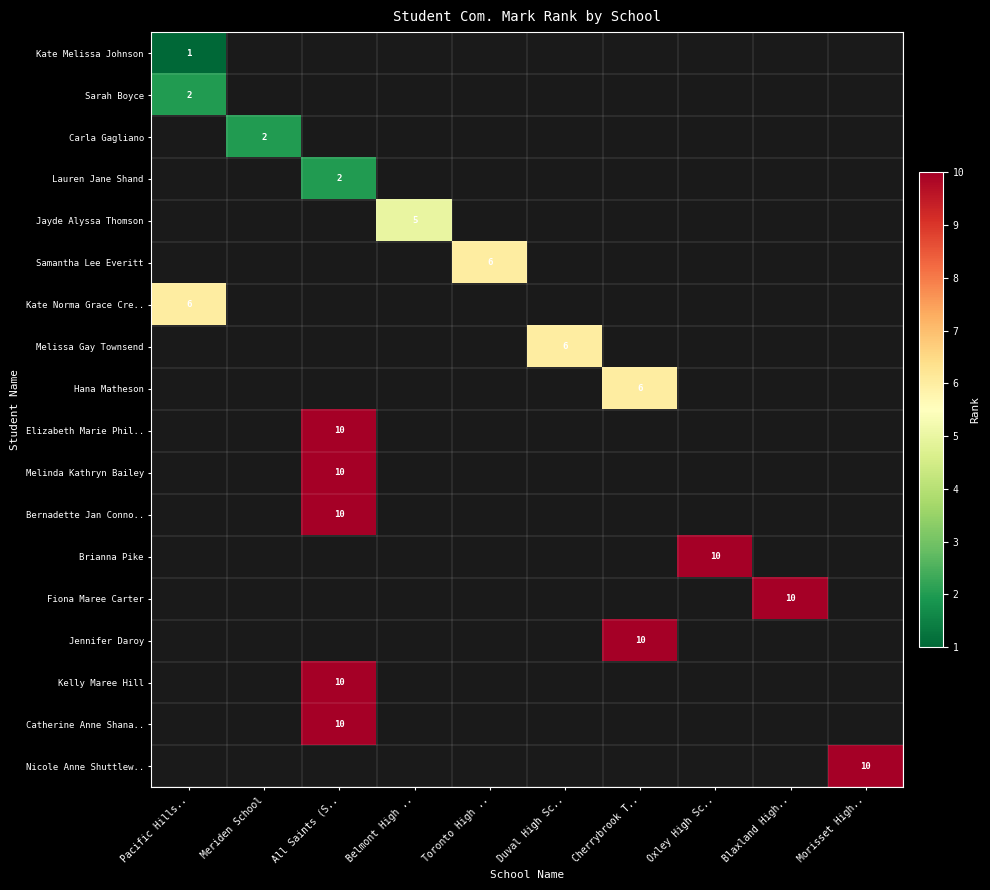

True or false: Kate Melissa Johnson has a value of 1 at Pacific Hills...

True